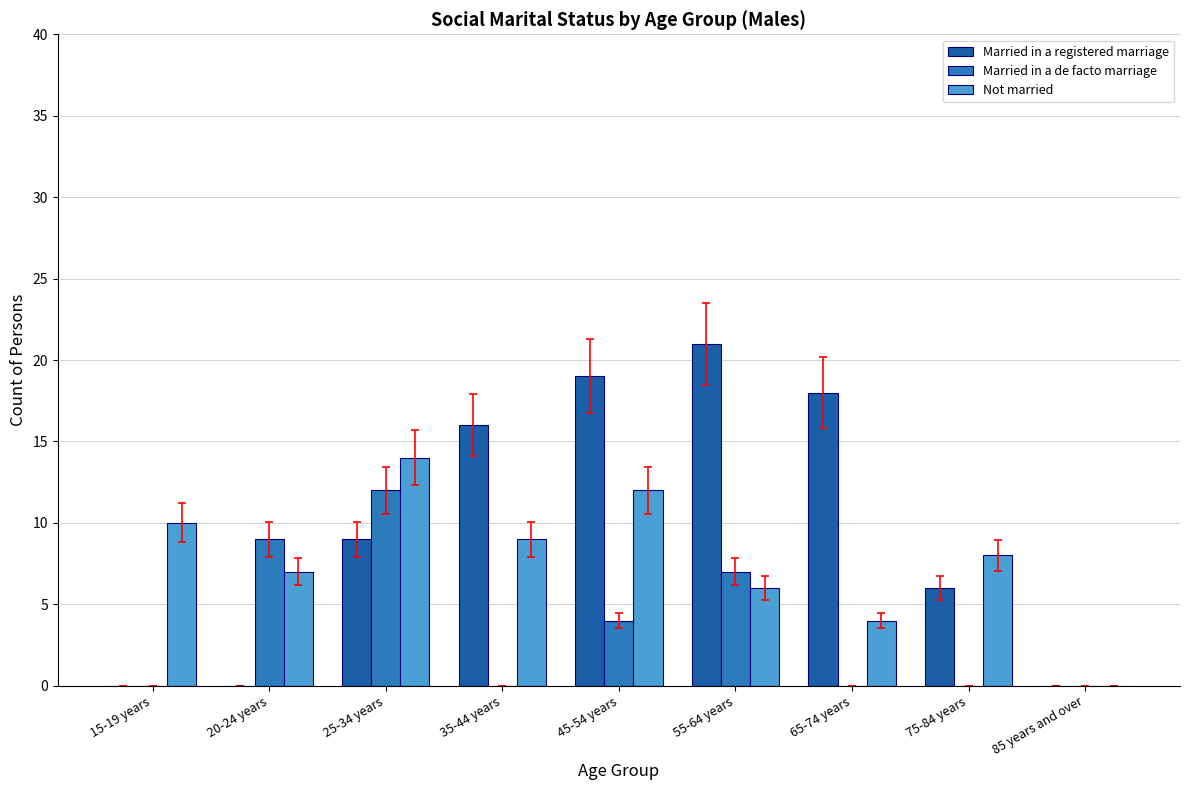

Reading left to right, what are all the values shown in this chart?

Married in a registered marriage: 0	0	9	16	19	21	18	6	0
Married in a de facto marriage: 0	9	12	0	4	7	0	0	0
Not married: 10	7	14	9	12	6	4	8	0